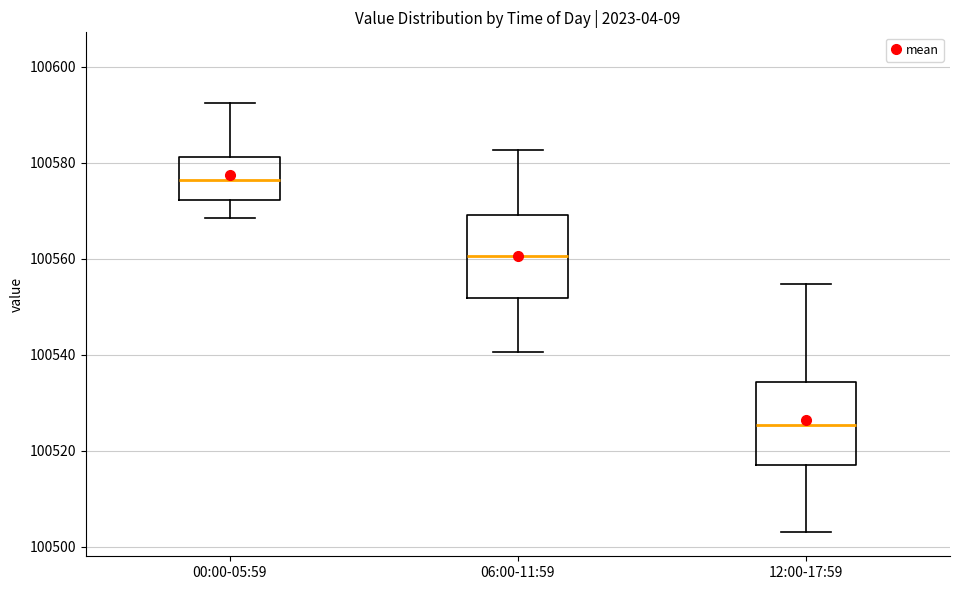

Which box's median line is the highest?

00:00-05:59